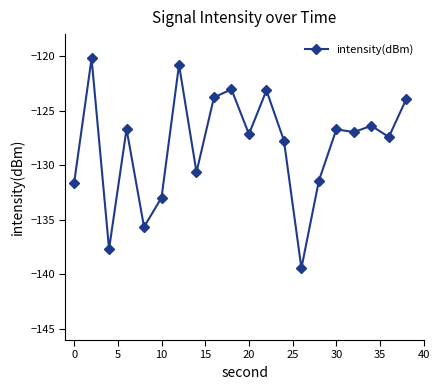

What is the value of the 4th point from the left?

-126.7